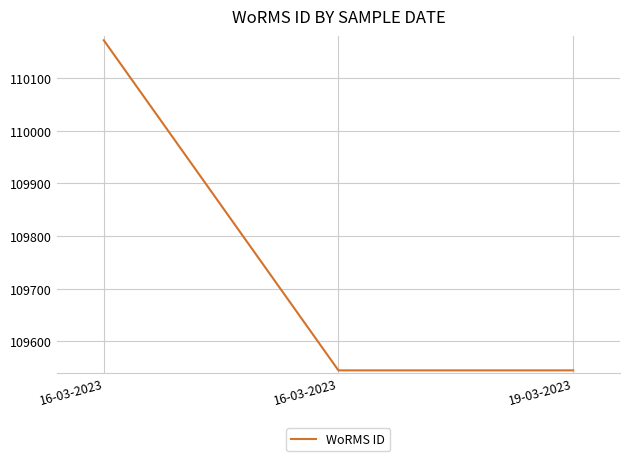

Is it true that the value at 16-03-2023 is 109545?

True